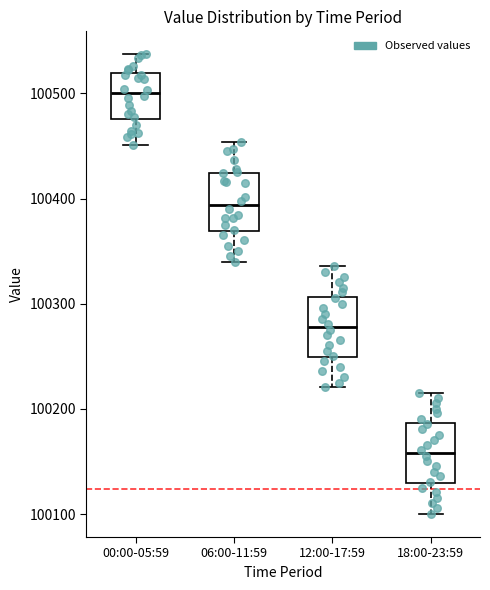

Which box's median line is the highest?

00:00-05:59